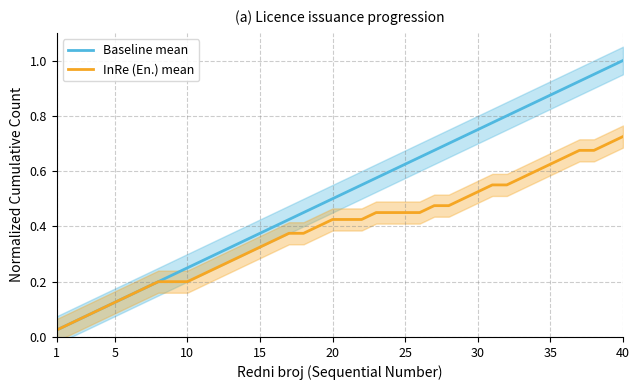

Reading right to left, what are all the values shown in this chart?

Baseline mean: 1.0	1.0	0.9	0.9	0.9	0.9	0.8	0.8	0.8	0.8	0.8	0.7	0.7	0.7	0.7	0.6	0.6	0.6	0.6	0.5	0.5	0.5	0.5	0.4	0.4	0.4	0.3	0.3	0.3	0.3	0.2	0.2	0.2	0.2	0.1	0.1	0.1	0.1	0.1	0.0
InRe (En.) mean: 0.7	0.7	0.7	0.7	0.7	0.6	0.6	0.6	0.6	0.6	0.5	0.5	0.5	0.5	0.5	0.5	0.5	0.5	0.4	0.4	0.4	0.4	0.4	0.4	0.3	0.3	0.3	0.3	0.2	0.2	0.2	0.2	0.2	0.2	0.1	0.1	0.1	0.1	0.1	0.0